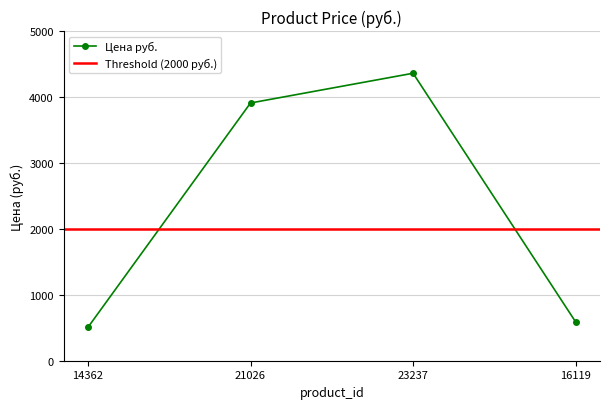

True or false: the data shows 219 at 16119.

False